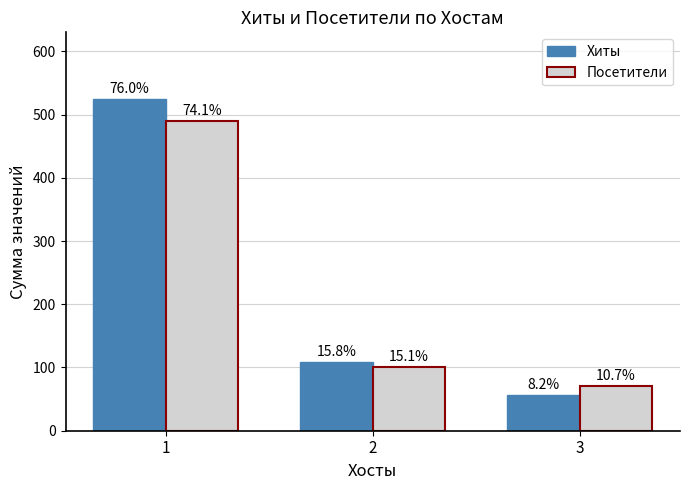

Reading right to left, what are all the values shown in this chart?

Хиты: 3=57	2=109	1=525
Посетители: 3=71	2=100	1=490